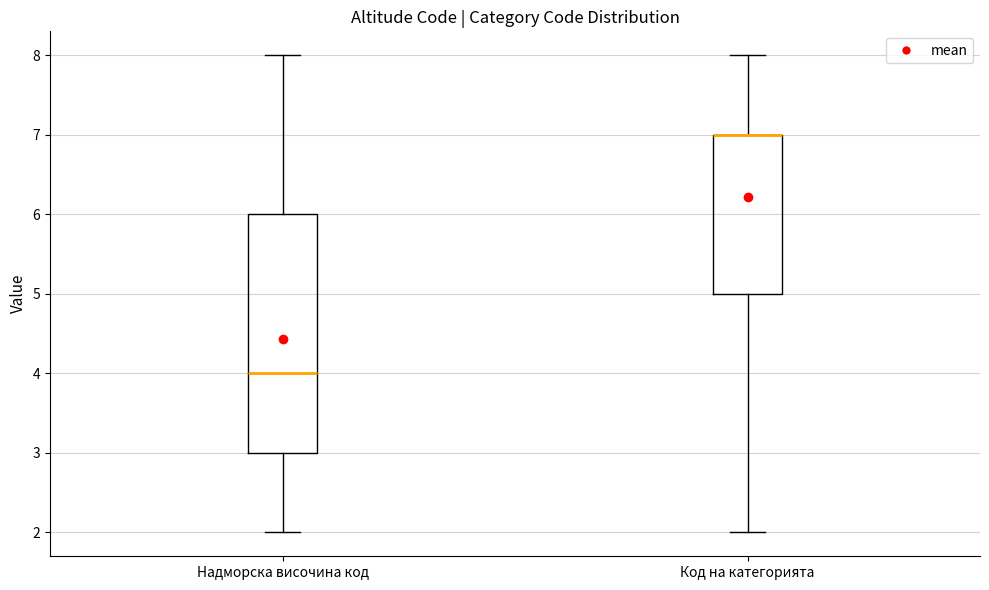

Comparing the boxes themselves (not the whiskers), which one is the tallest?

Надморска височина код